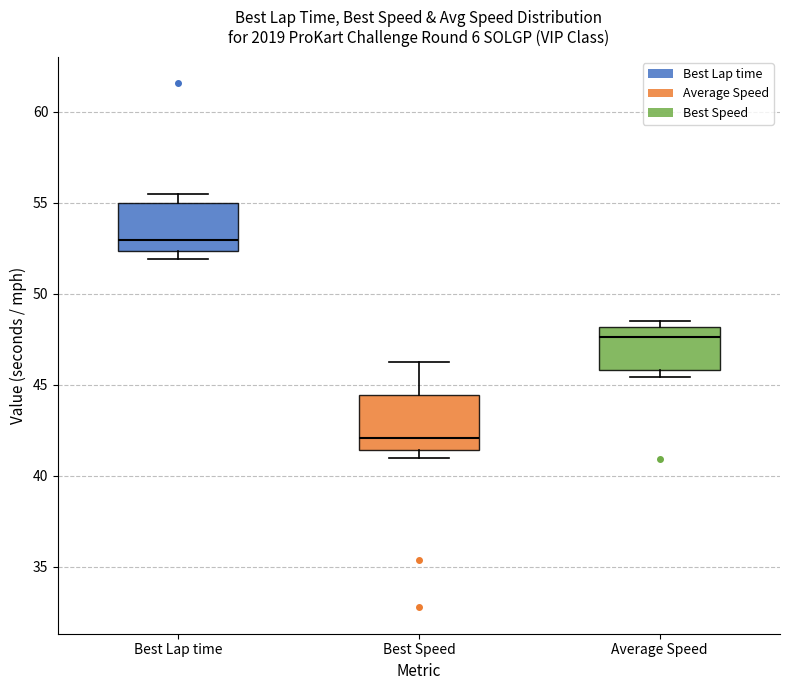

Which box has the highest median line?

Best Lap time